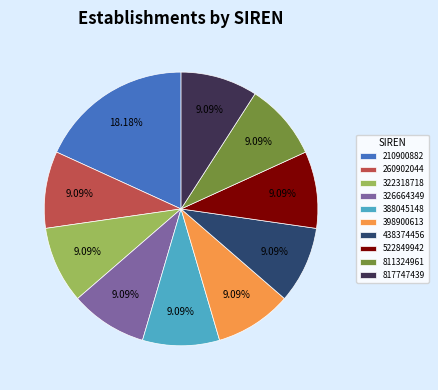

Approximately how many times larger is the value at 260902044 compared to 210900882?

0.5